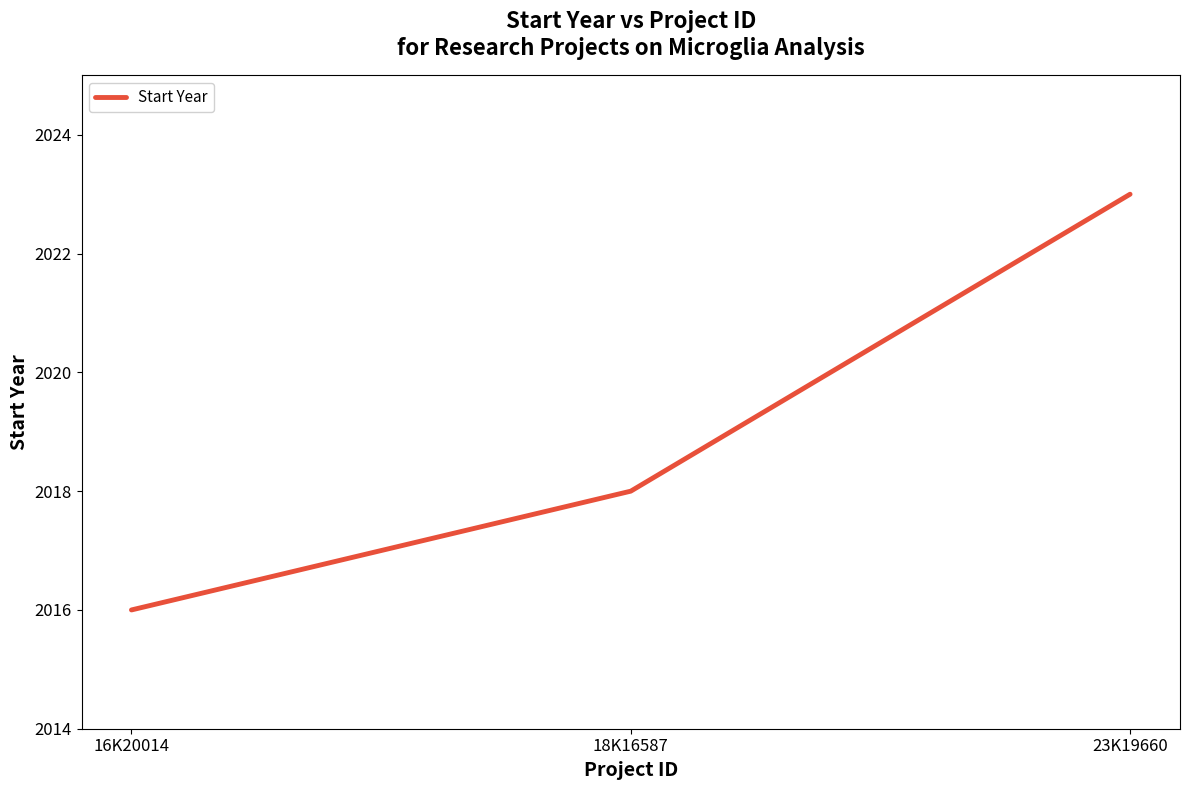

How many lines are shown in the chart?

1